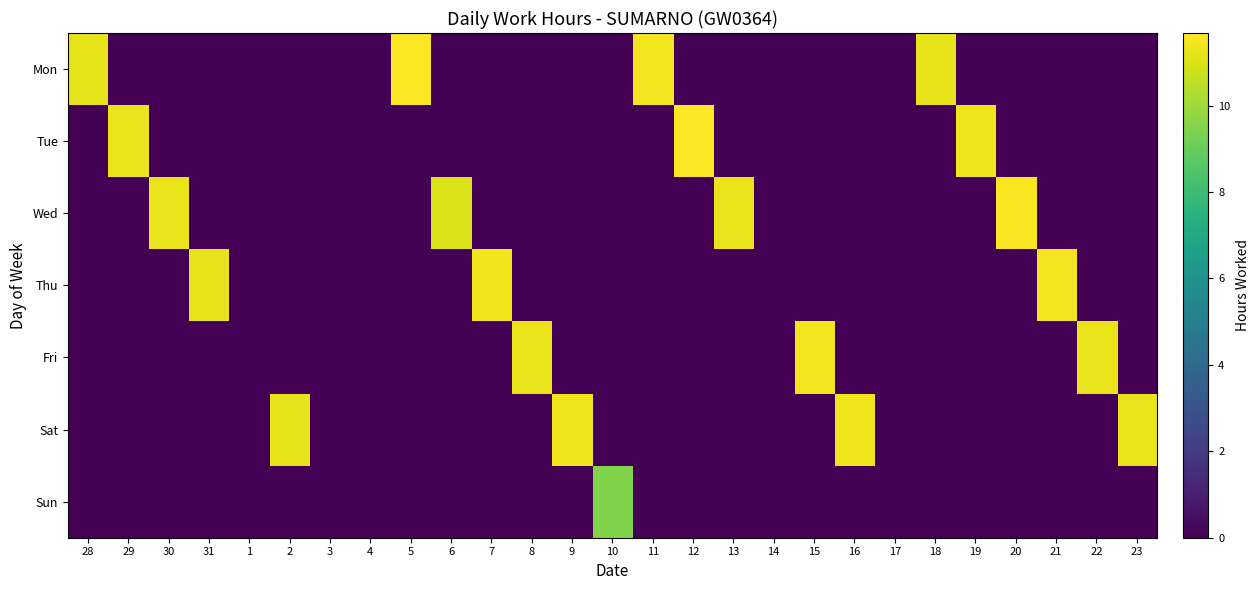

Between 31 and 13, which is larger?

31